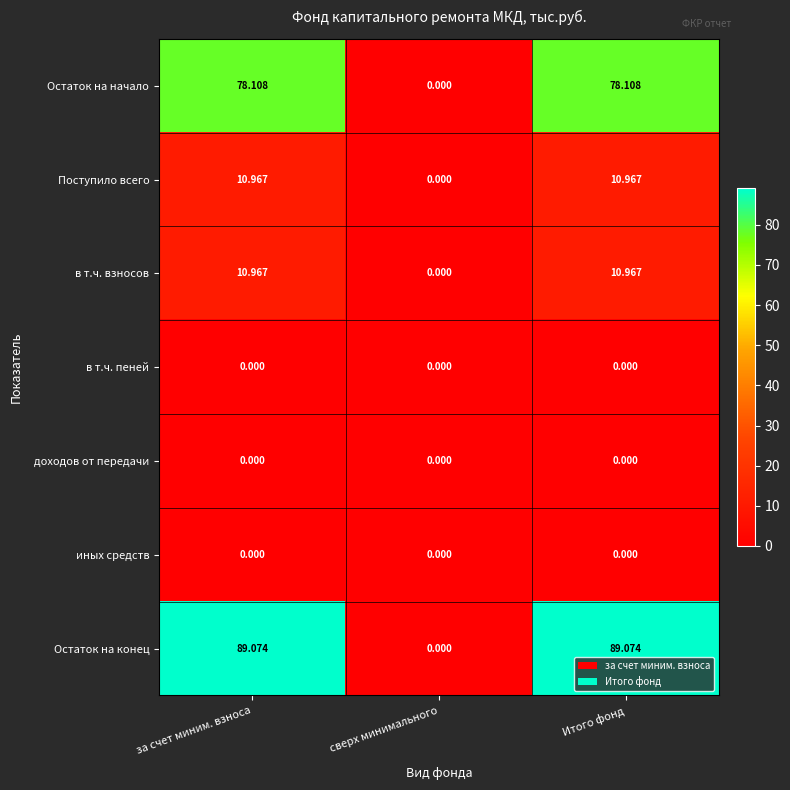

Which series has the largest total across all categories?

Остаток на конец